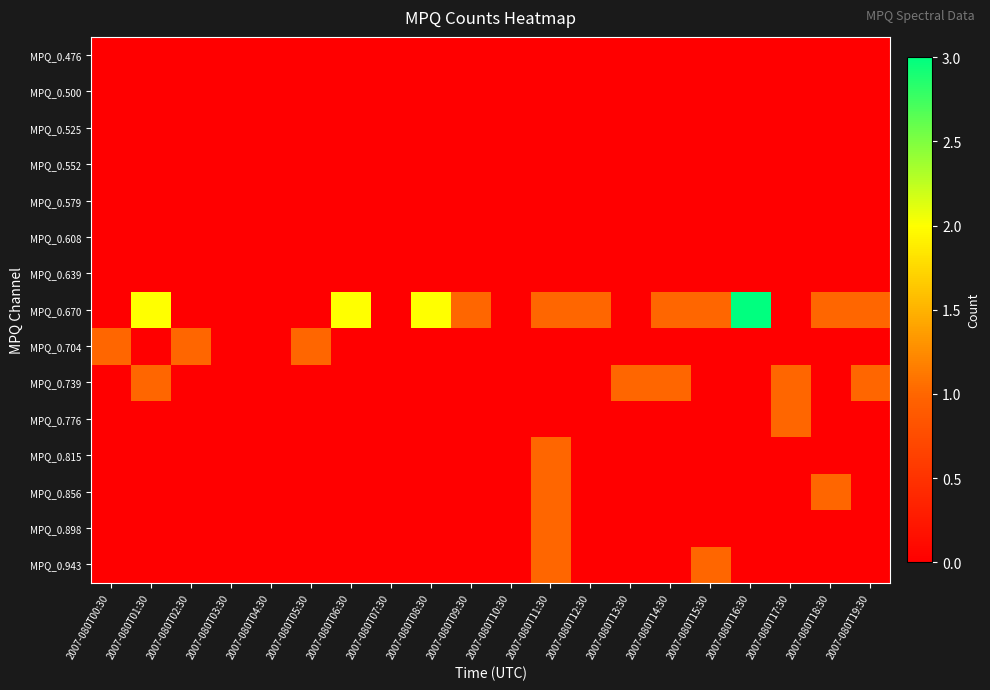

At how many categories does at least one series exceed 1?

4